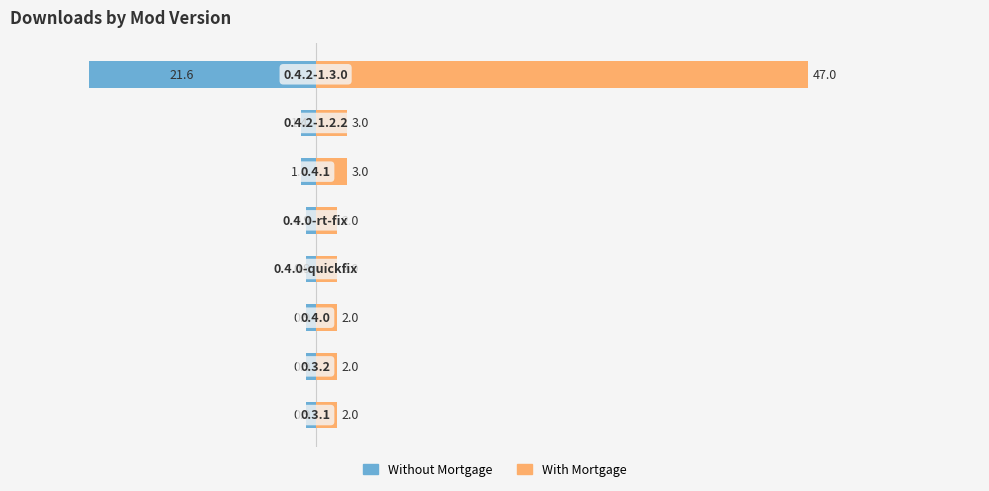

What is the value of the With Mortgage bar at the 1st from the left?

2.0